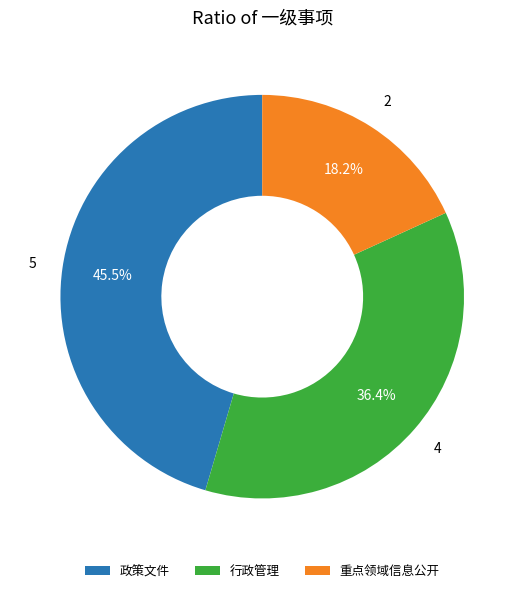

To the nearest percent, what is the difference between the largest and smallest slice percentages?

27%